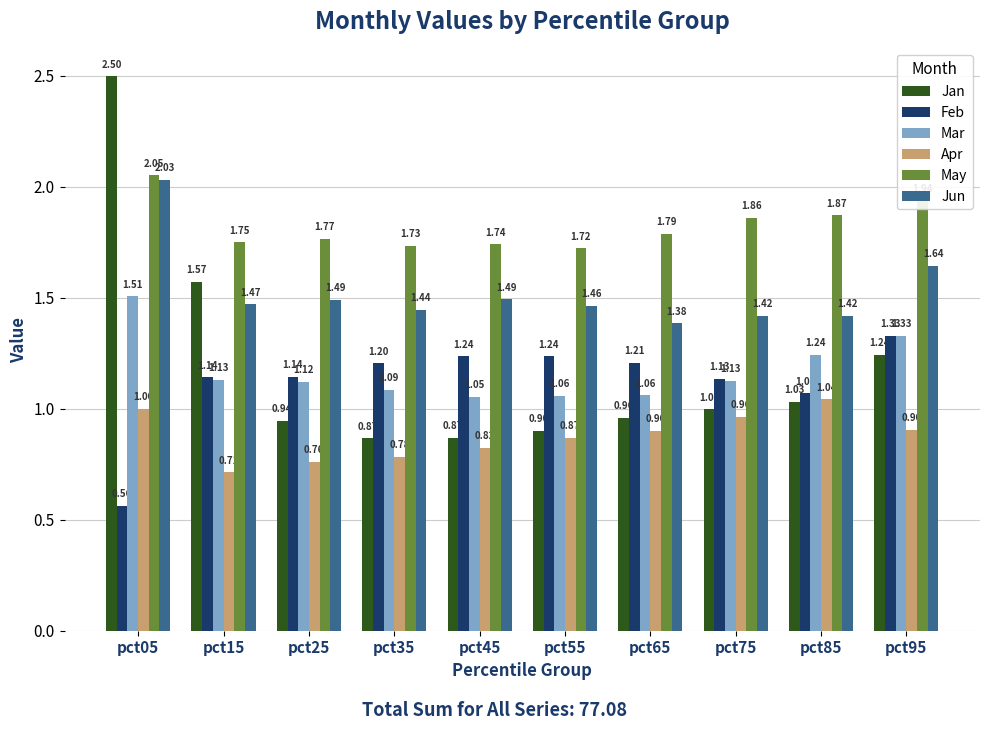

What is the sum of the Feb values at pct95 and pct15?

2.5